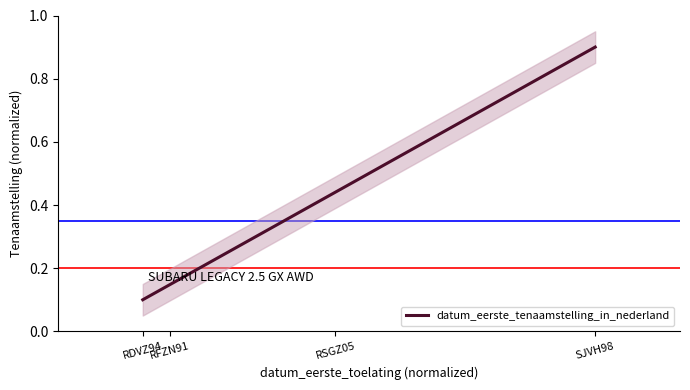

Reading left to right, extract all data points from this chart.

RDVZ94=0.1	RFZN91=0.1	RSGZ05=0.4	SJVH98=0.9